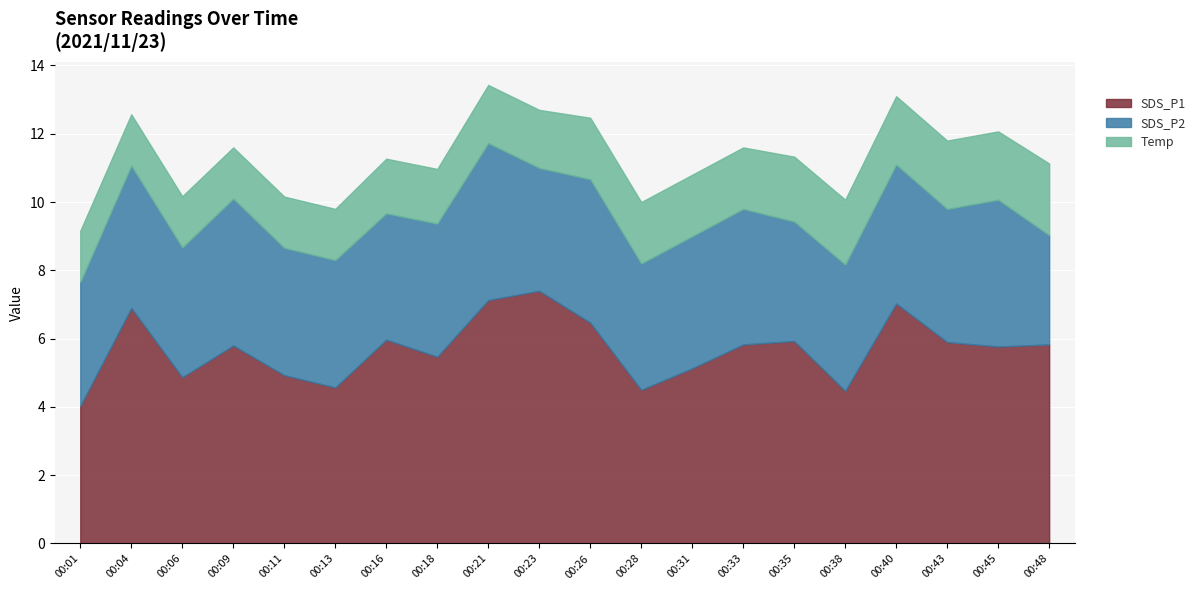

What is the highest value of the SDS_P1 series?

7.4